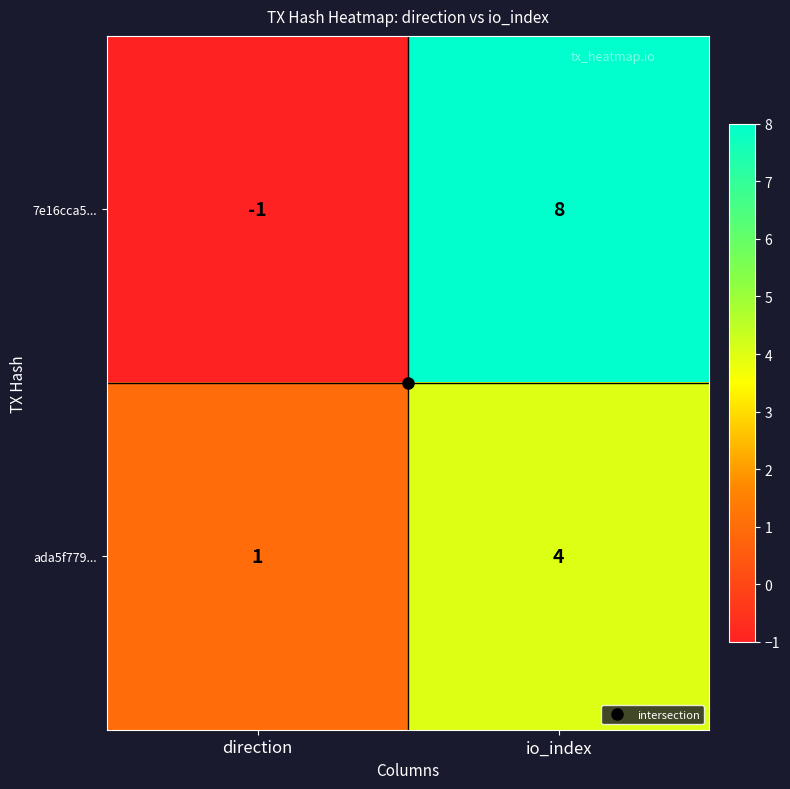

What is the difference between the 7e16cca5... values at io_index and direction?

9